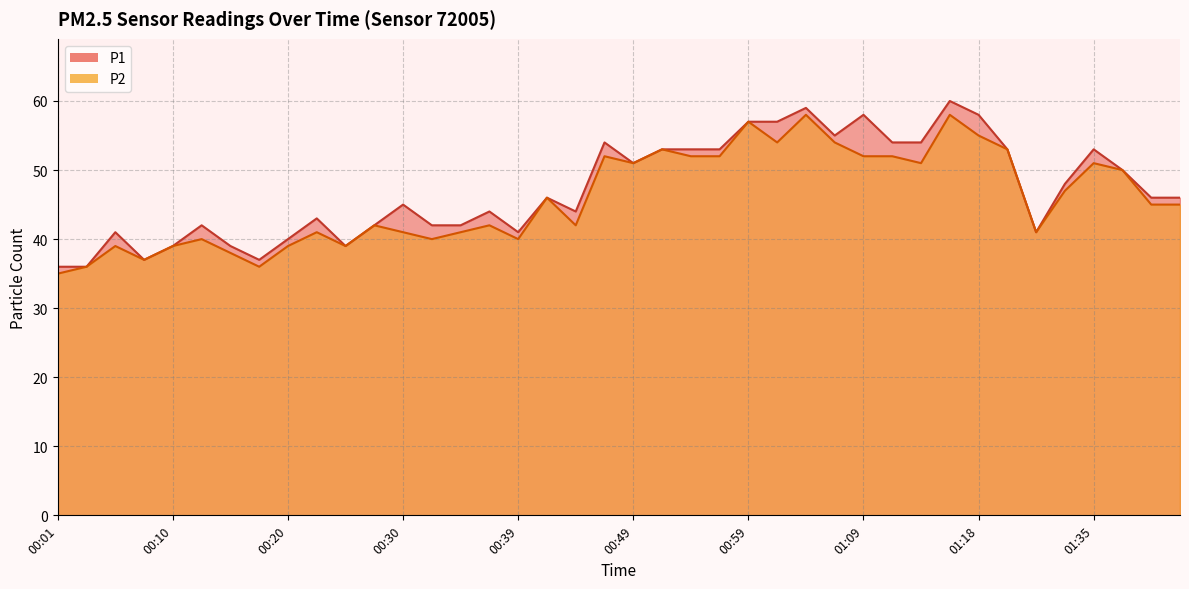

At which label does P1 first exceed 46?

00:47